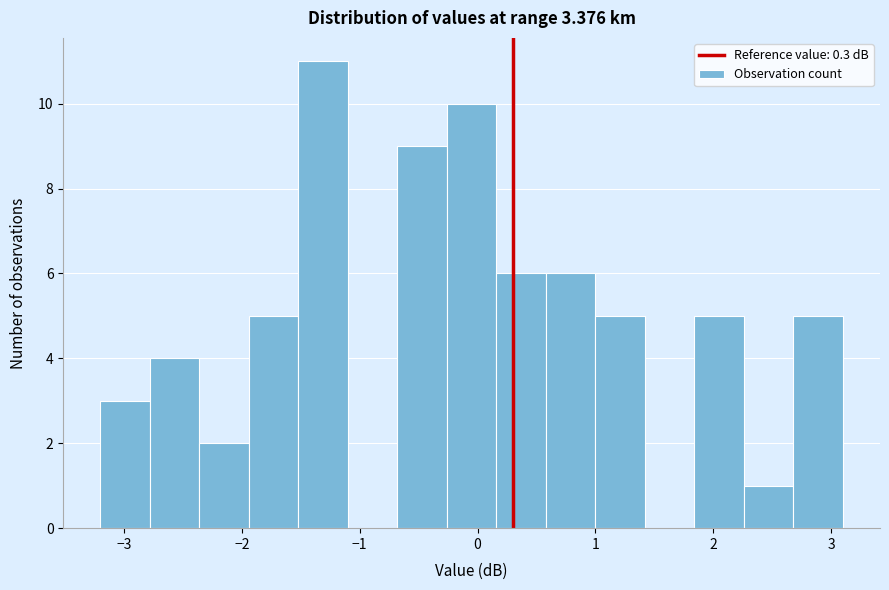

What is the height of the bar covering -2.36 to -1.94 on the x-axis? Neither the bar edges nor the heights are printed on the chart, so give them approximately, as read against the axes.

2